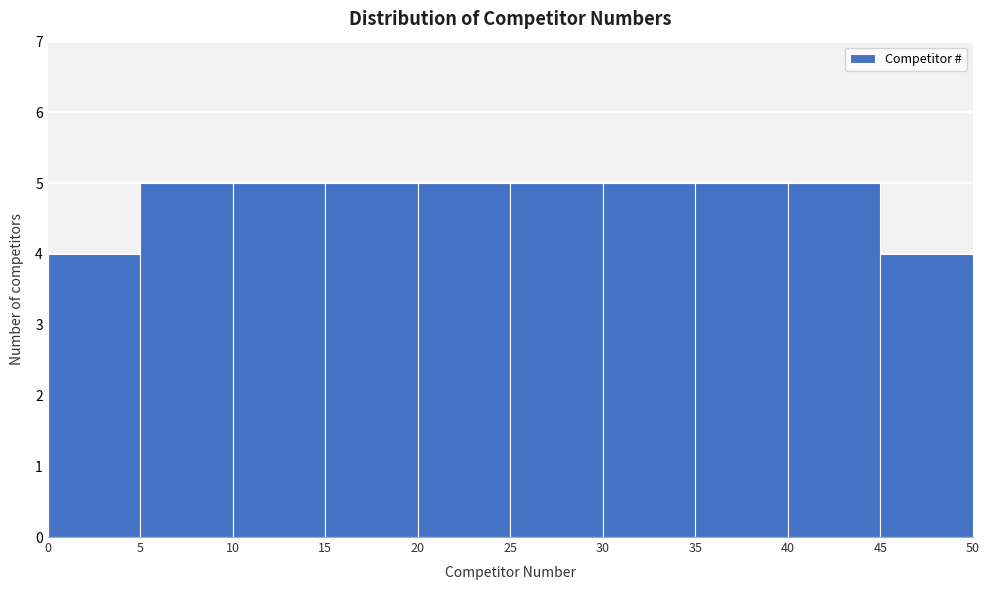

Reading left to right, list every bar in this chart as the range it spans on the x-axis followed by its height. The values are not printed on the chart, so give them approximately, as read against the axis.

0 to 5: 4
5 to 10: 5
10 to 15: 5
15 to 20: 5
20 to 25: 5
25 to 30: 5
30 to 35: 5
35 to 40: 5
40 to 45: 5
45 to 50: 4